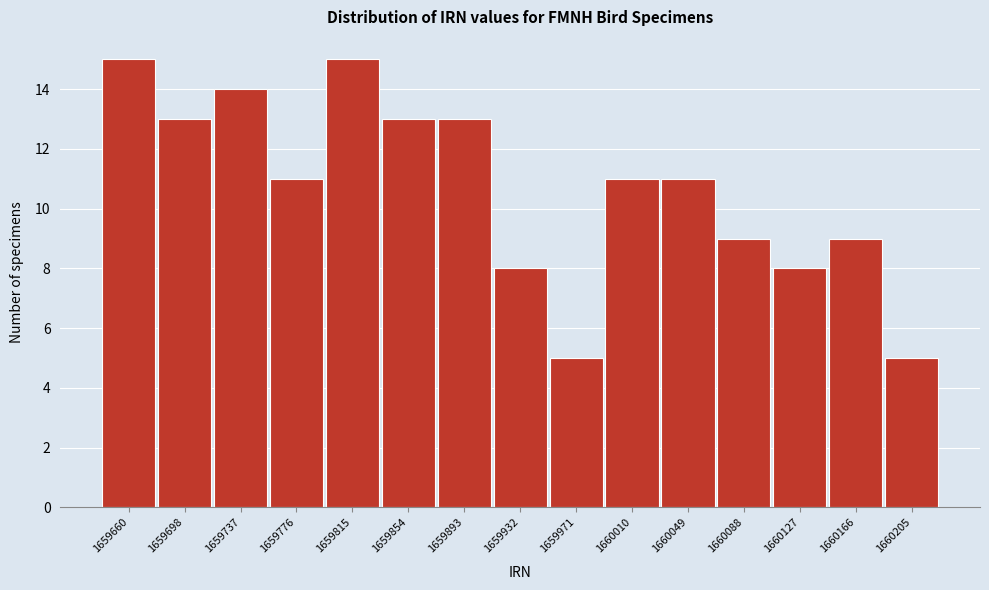

Reading left to right, extract all data points from this chart.

1659660=15	1659698=13	1659737=14	1659776=11	1659815=15	1659854=13	1659893=13	1659932=8	1659971=5	1660010=11	1660049=11	1660088=9	1660127=8	1660166=9	1660205=5